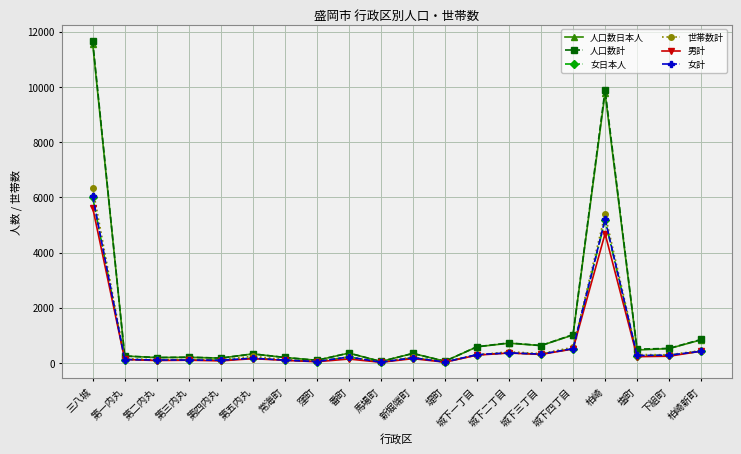

How many data points in 女計 are less than 218?

10